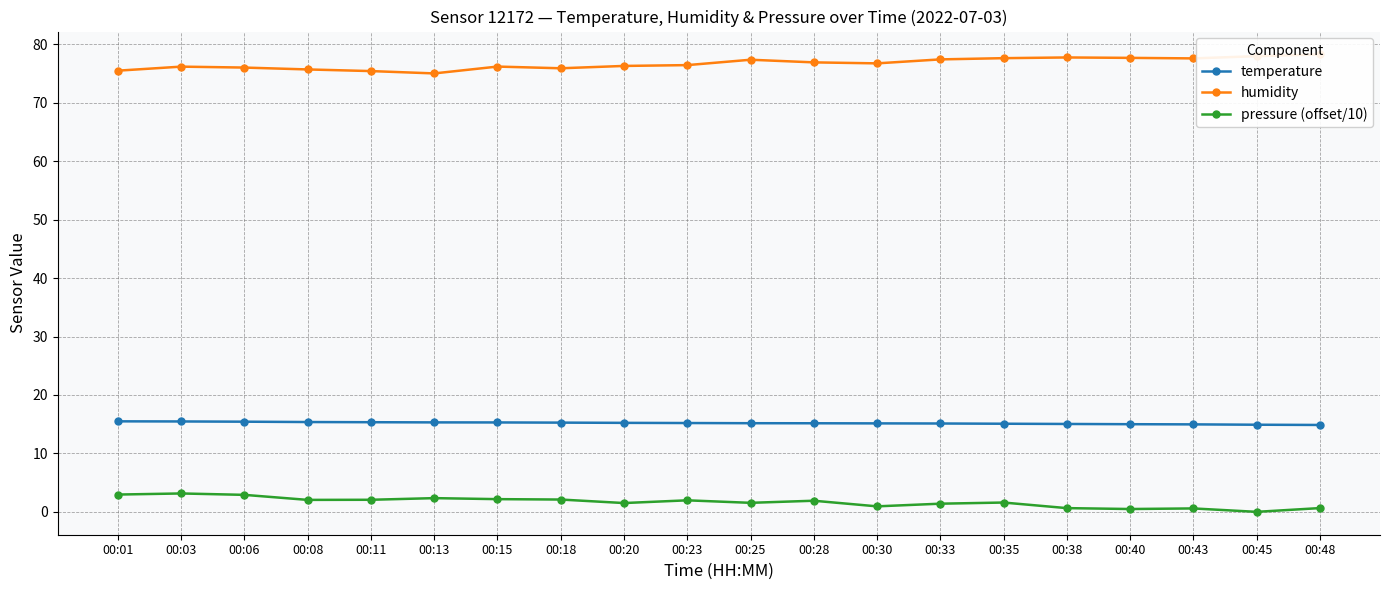

True or false: temperature has more than 0 interior local peaks.

False